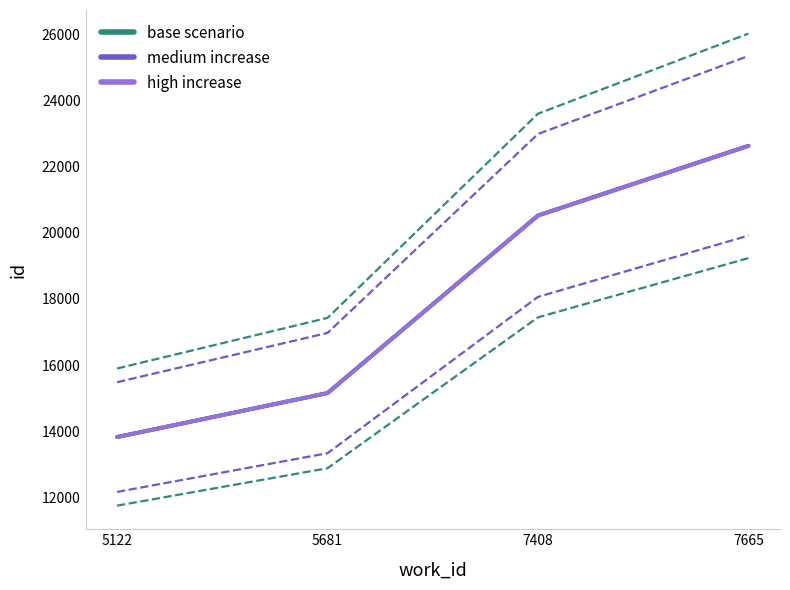

True or false: high increase has a value of 15155.0 at 5681.

True